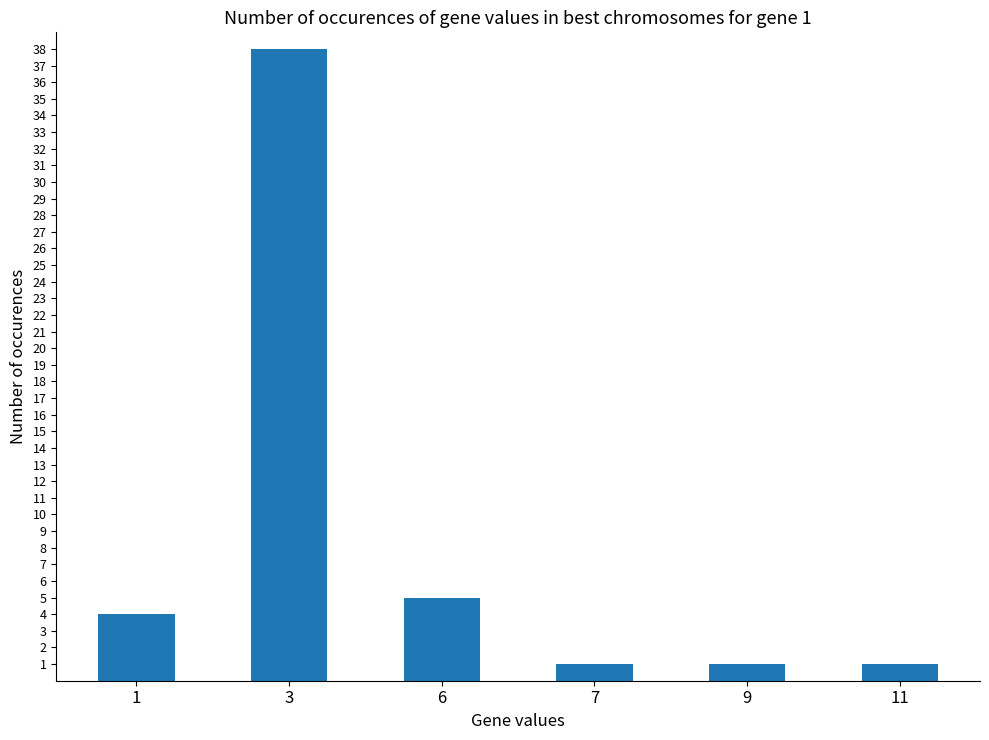

Which category has the highest value across all series?

3